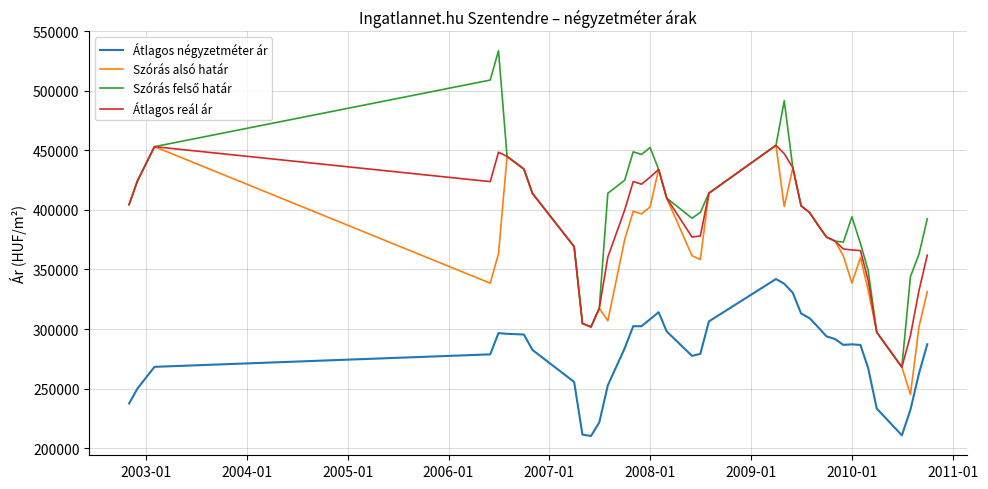

What is the minimum value for Átlagos négyzetméter ár?

210119